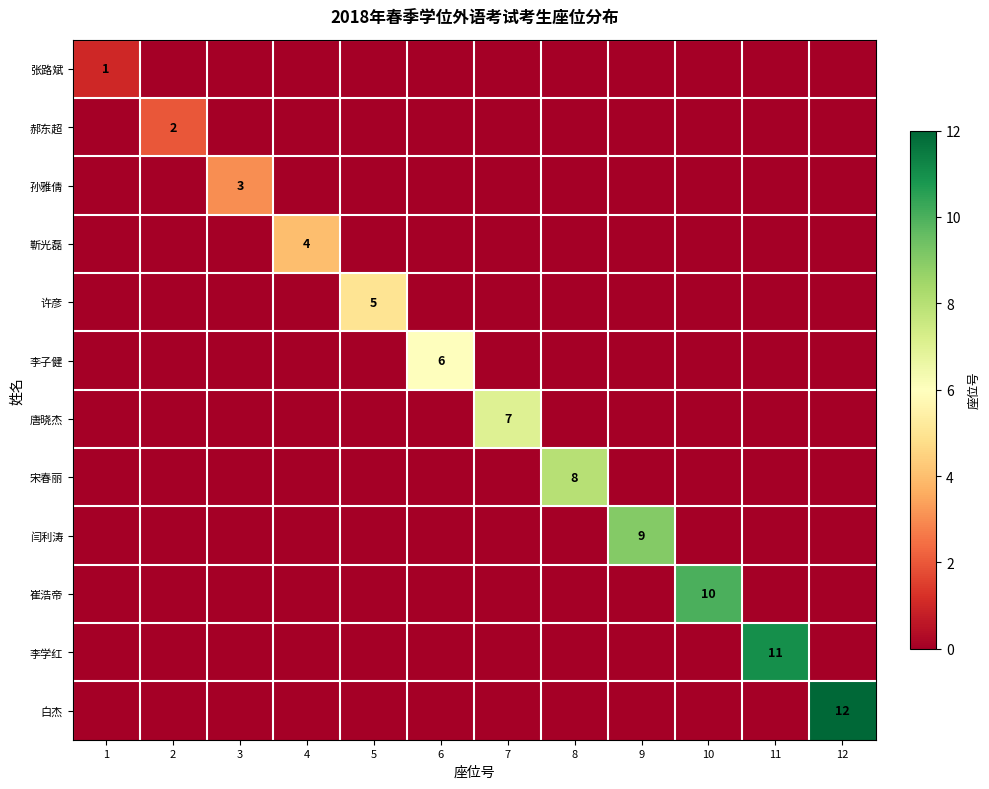

Is it true that 闫利涛 equals 14 at 9?

False